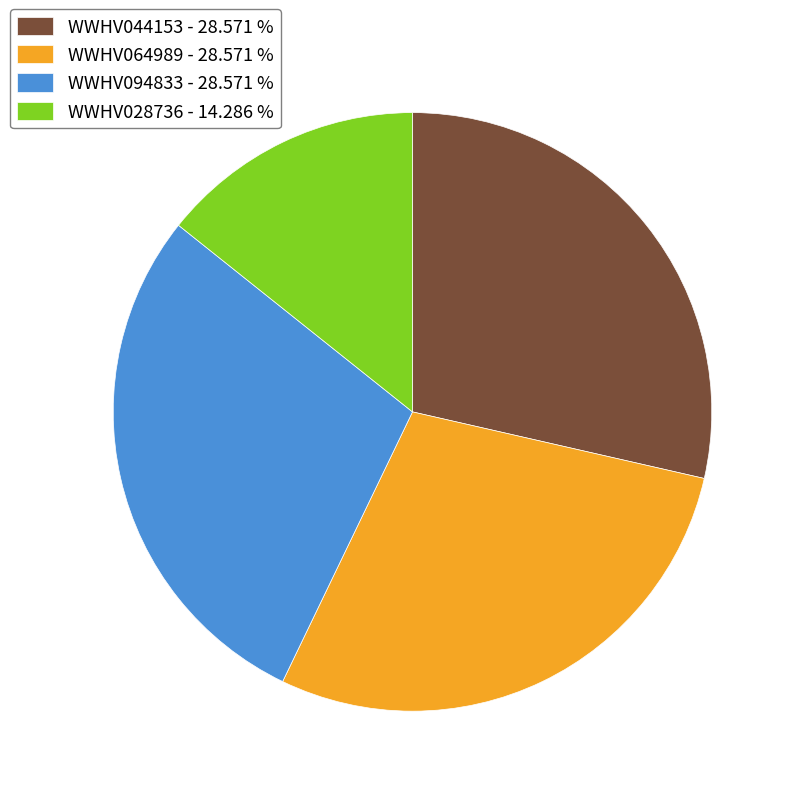

How many segments does this pie chart have?

4